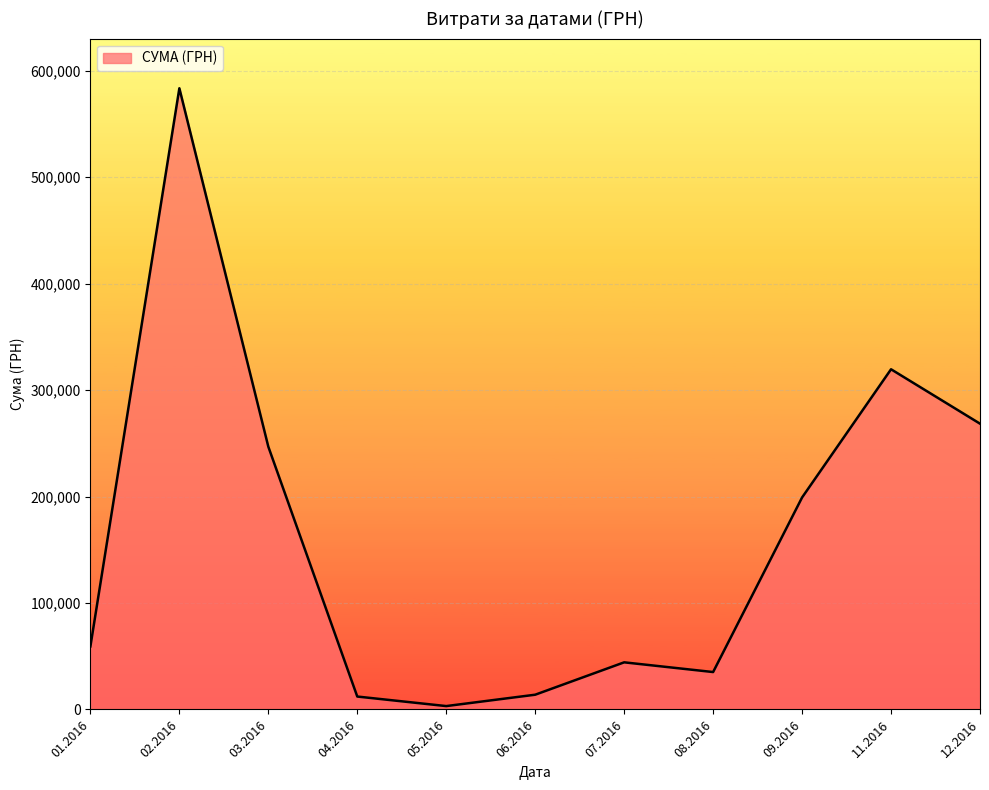

The value at 01.2016 is 59222.9. True or false?

True